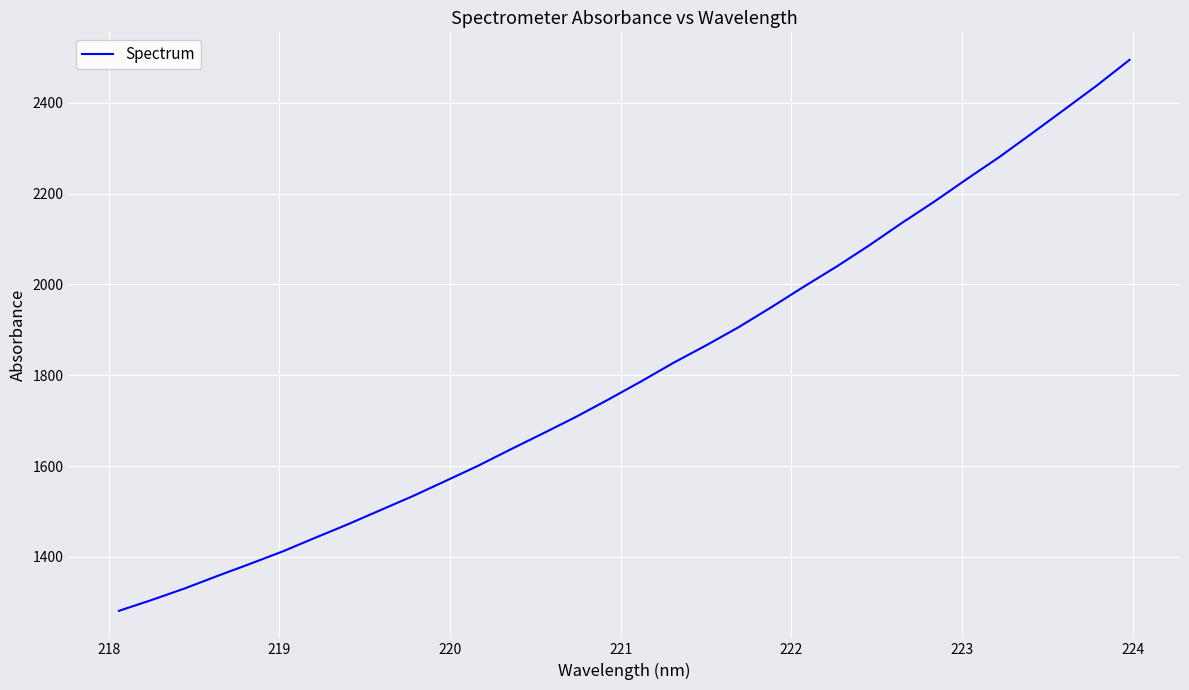

Reading left to right, list all the values displayed in this chart.

1281.0	1304.8	1329.9	1357.3	1384.0	1411.3	1441.5	1471.1	1502.4	1533.5	1566.7	1600.3	1636.5	1671.9	1707.9	1746.4	1786.1	1827.4	1865.8	1905.9	1949.8	1995.1	2039.2	2085.8	2135.1	2182.3	2232.1	2280.7	2332.8	2385.5	2438.6	2494.9